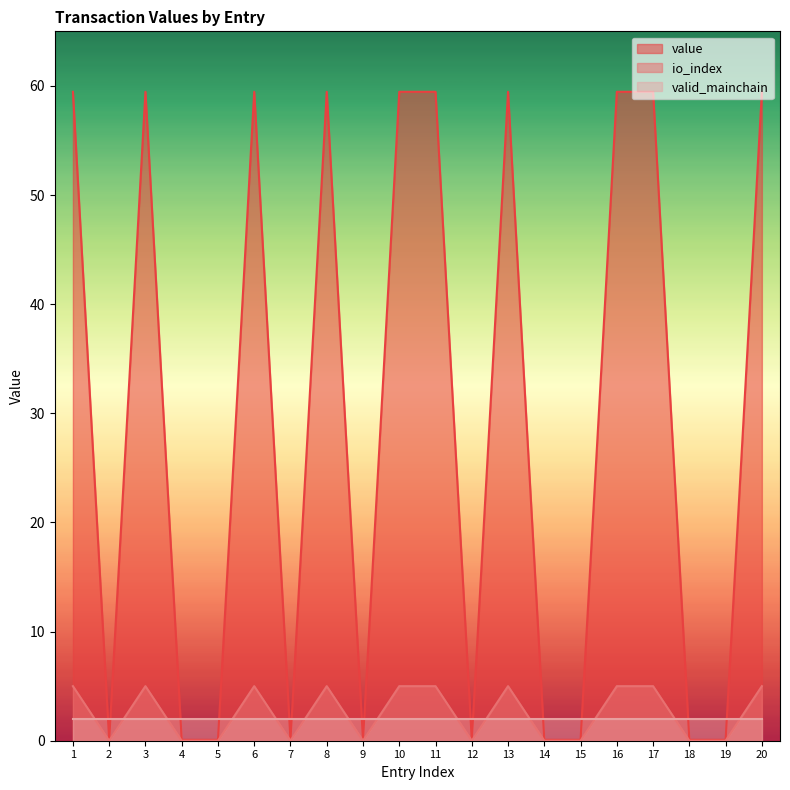

How many lines are shown in the chart?

3